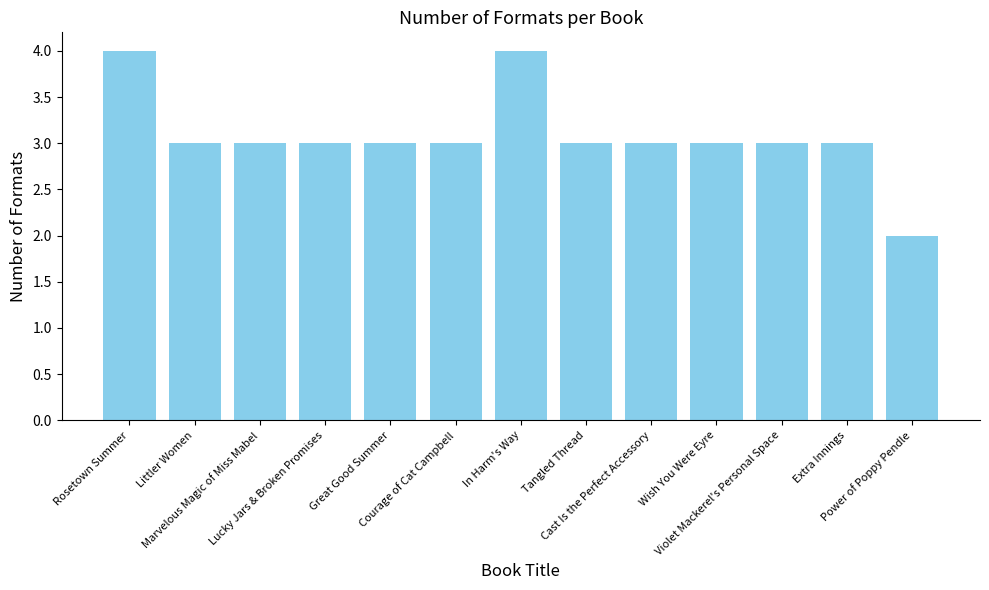

What is the greatest value displayed?

4